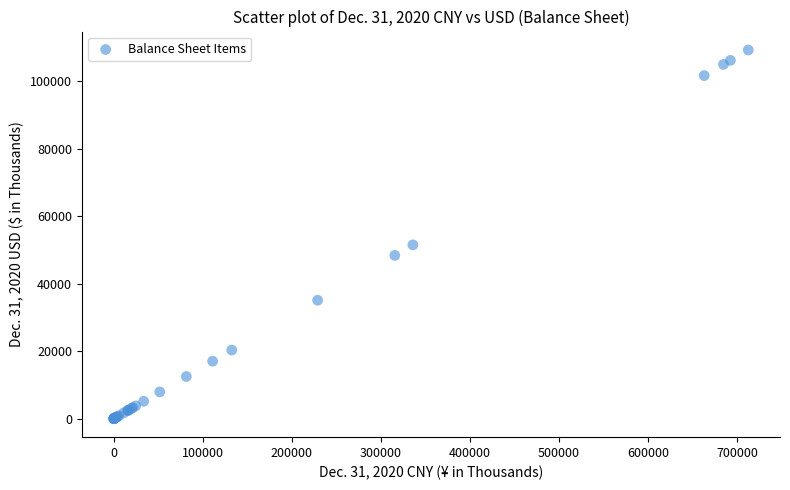

What Y value in the scatter plot is closest to 54612?

51500